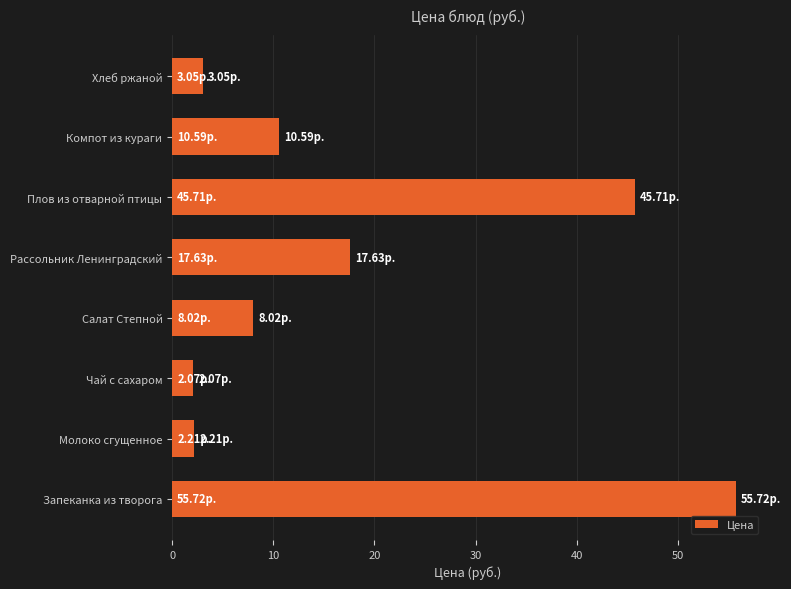

Which category has the highest value across all series?

Запеканка из творога